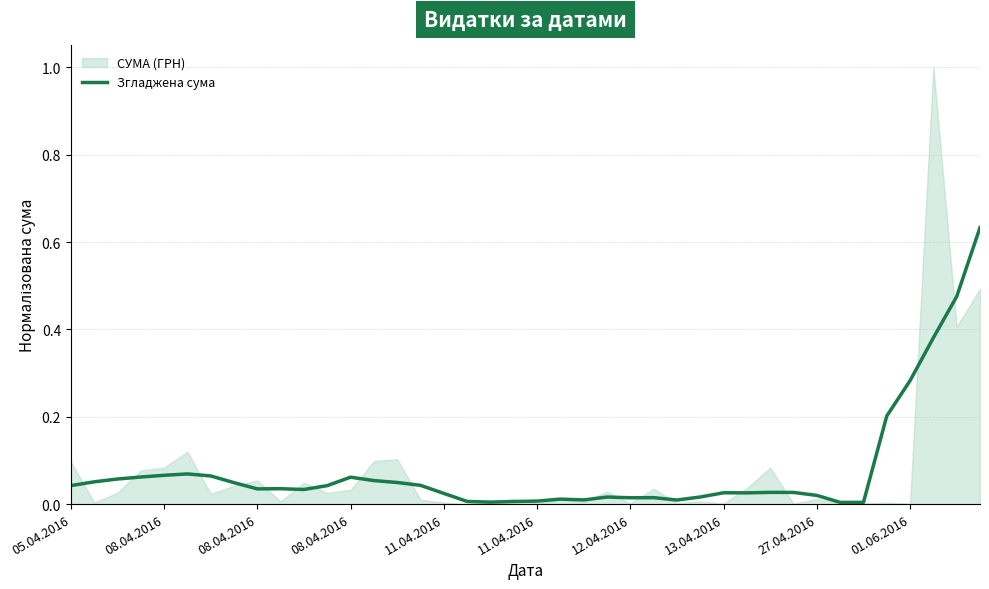

What value does the data have at 01.06.2016?

0.3